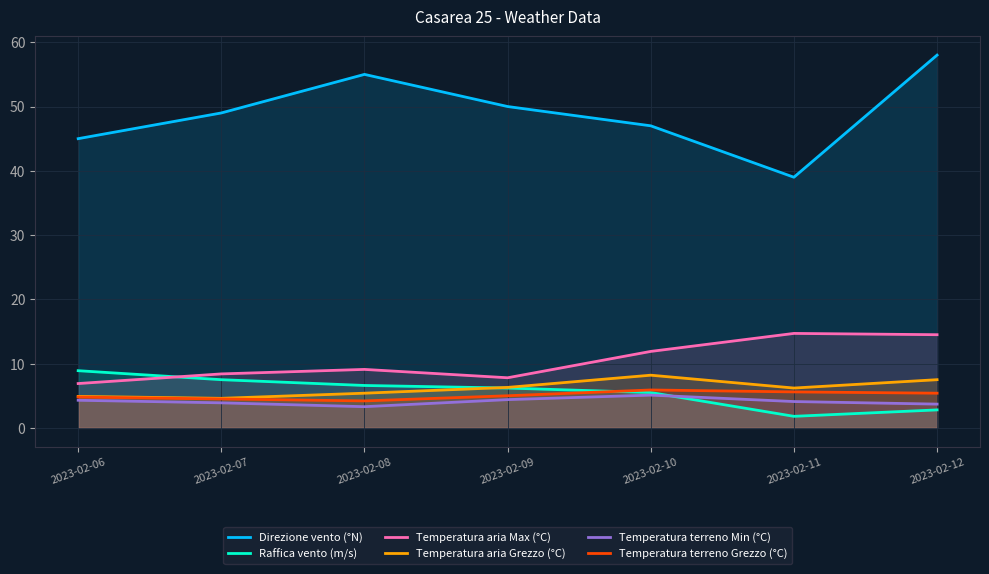

What are all the series names shown in the legend?

Direzione vento (°N), Raffica vento (m/s), Temperatura aria Max (°C), Temperatura aria Grezzo (°C), Temperatura terreno Min (°C), Temperatura terreno Grezzo (°C)